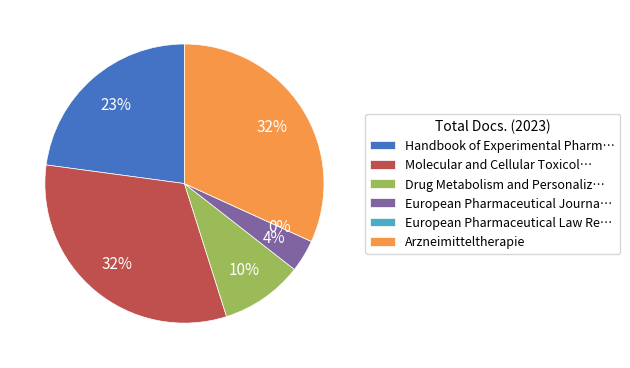

To the nearest percent, what percentage of the pie is Arzneimitteltherapie?

32%